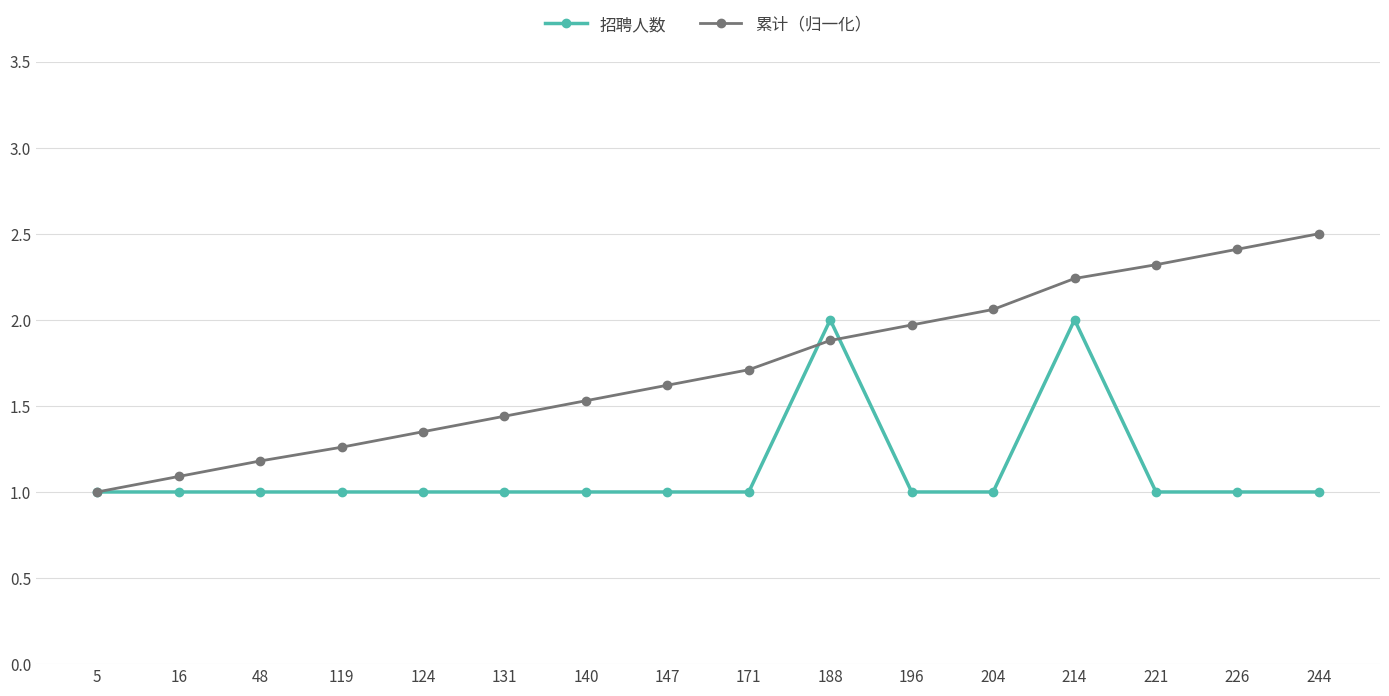

Which series has the widest spread of values?

累计（归一化）